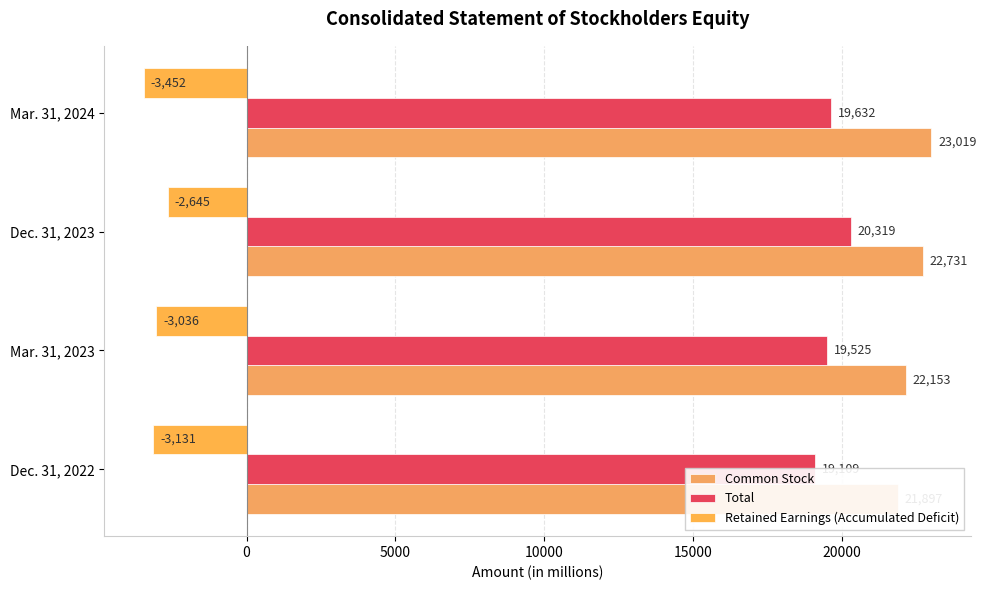

What is the difference between the highest and lowest values at Mar. 31, 2023?

25189